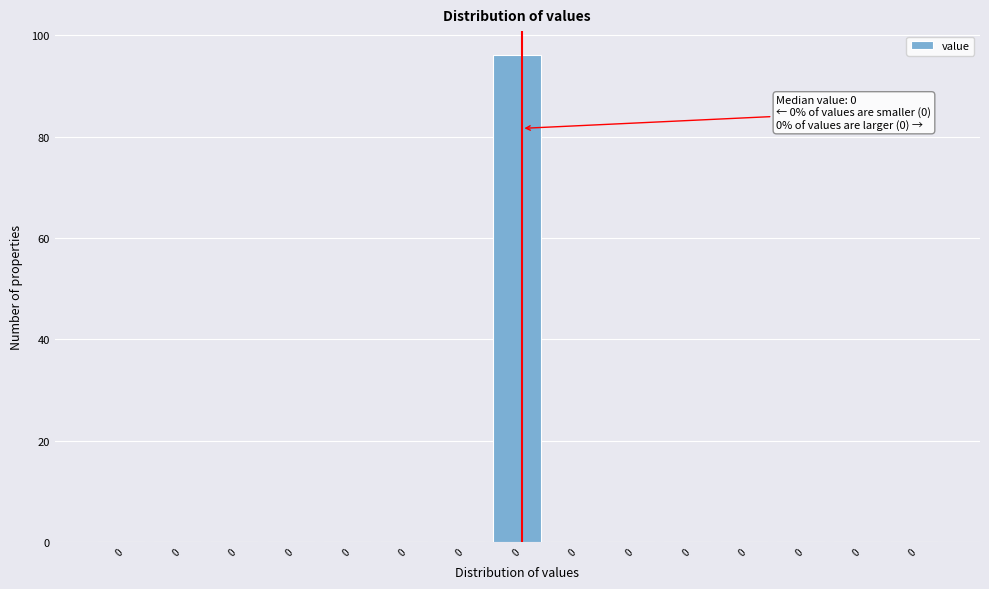

Are the bars horizontal?

No